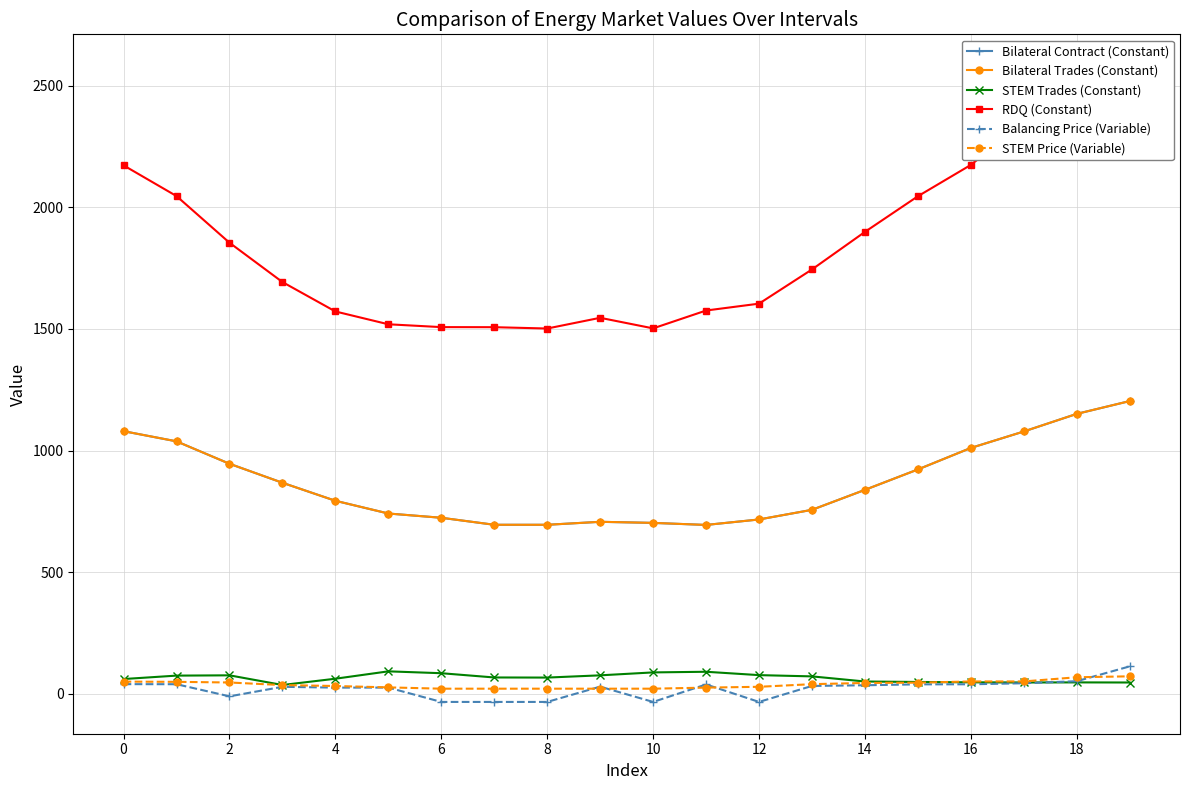

What is the lowest value of the STEM Price (Variable) series?

21.4